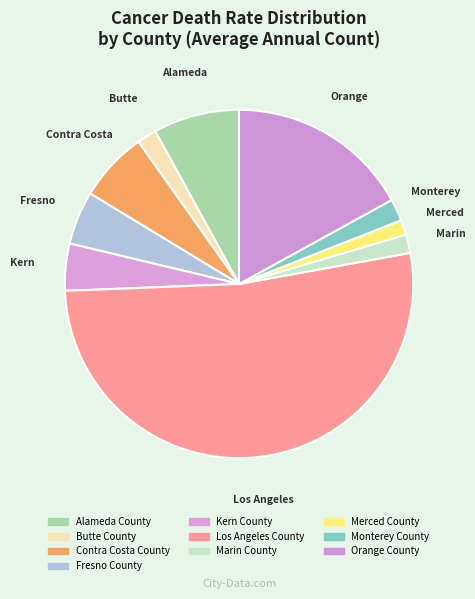

Does any single category account for the majority?

Yes